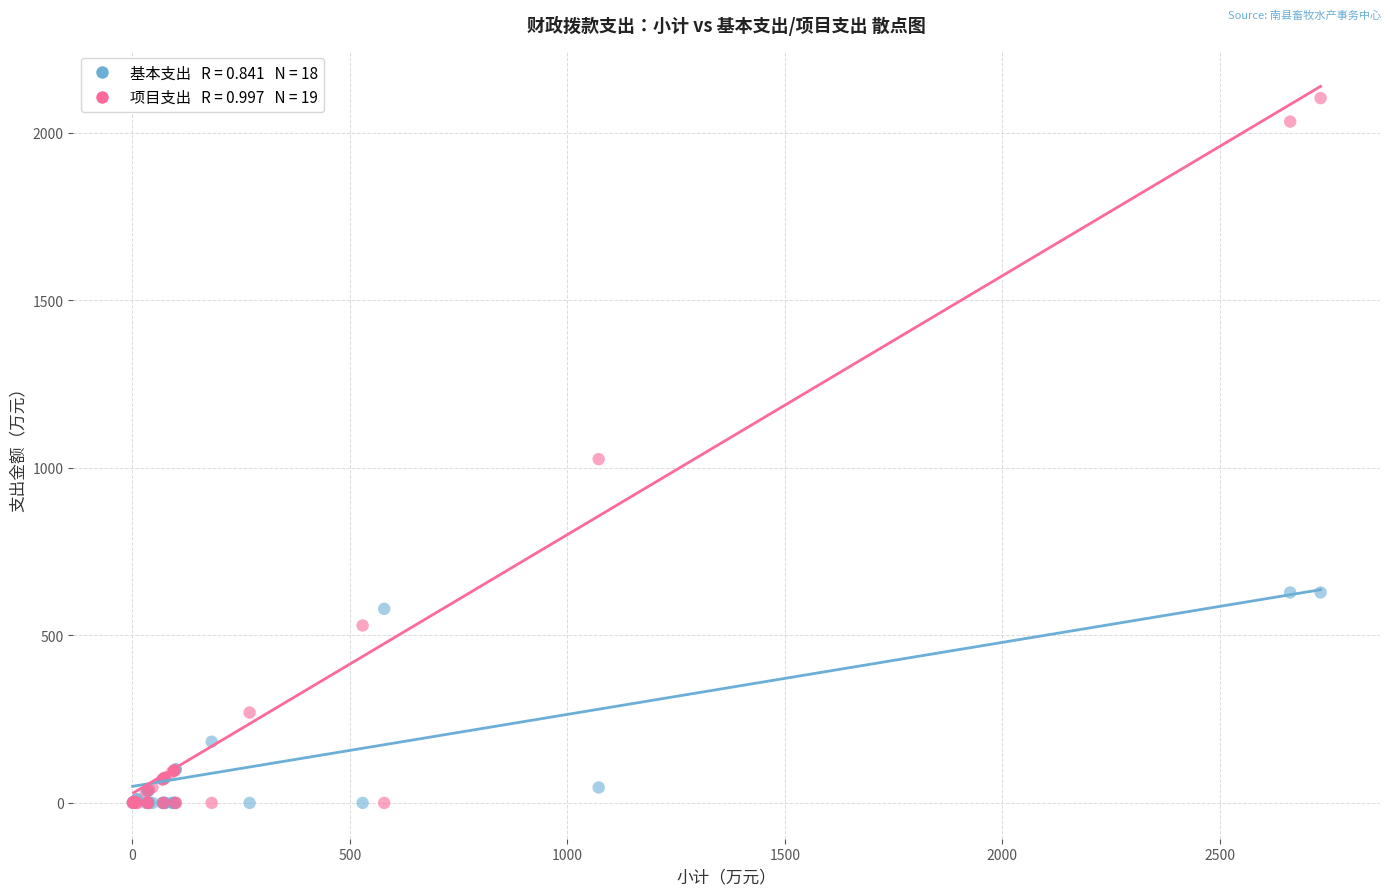

Across all series, what Y value is closest to 1051?

1026.0